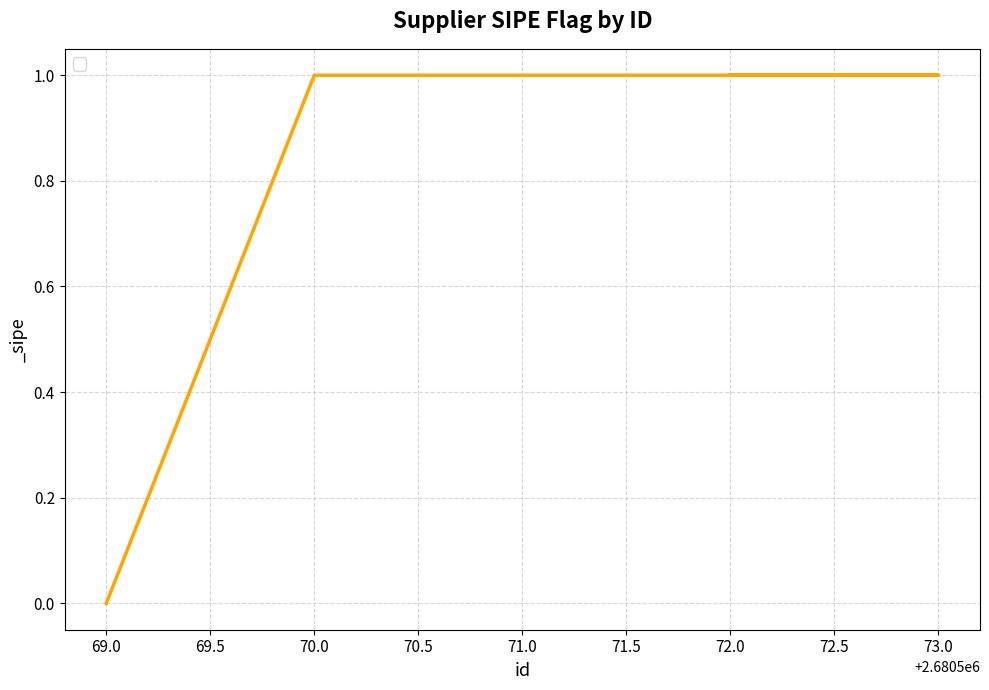

What is the maximum value shown in the chart?

1